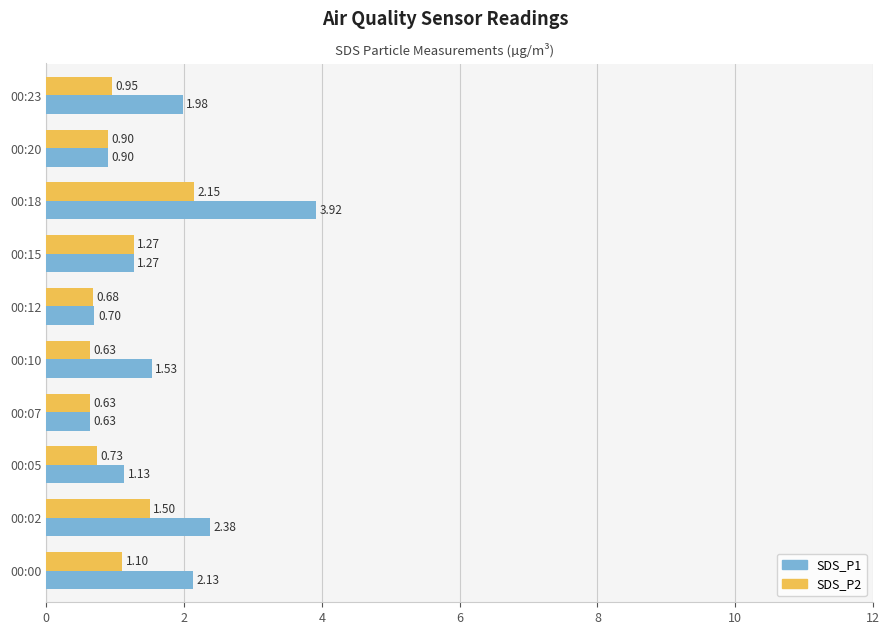

How many series are shown in this chart?

2